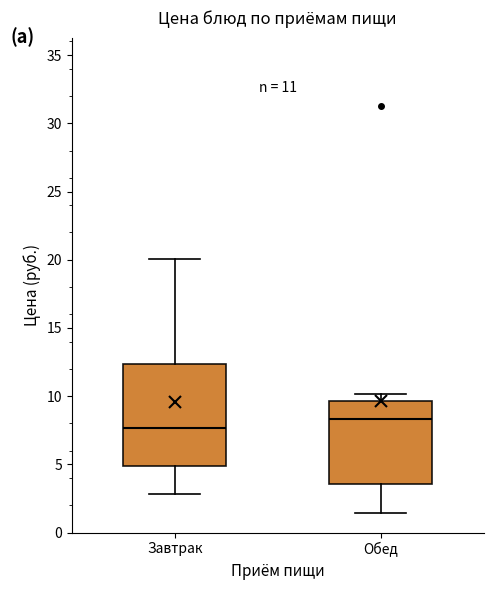

Which box has the highest median line?

Обед